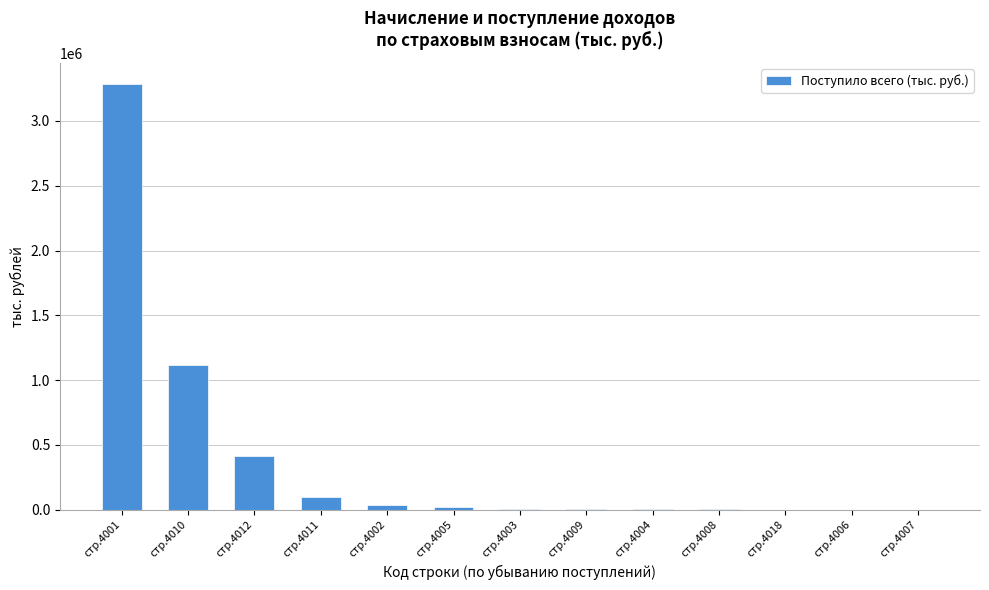

What is the sum of all values?

4986398